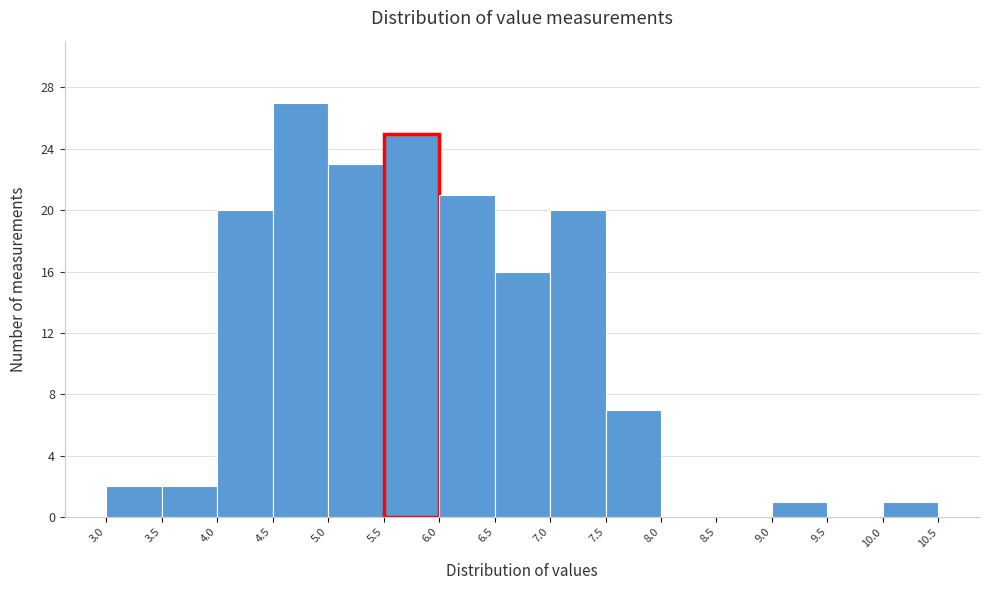

How tall is the bar that spans 4.5 to 5.0 on the x-axis? The values are not printed on the chart, so give them approximately, as read against the axis.

27